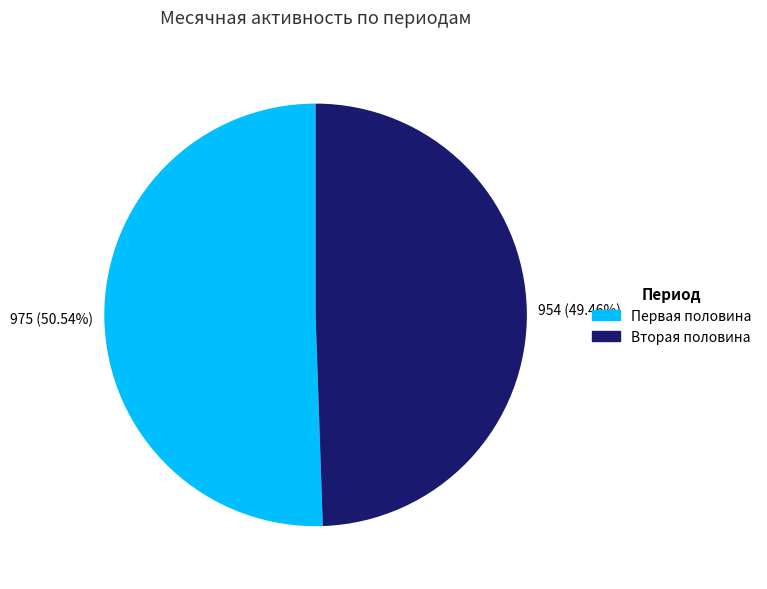

Is there a majority slice in this chart?

Yes